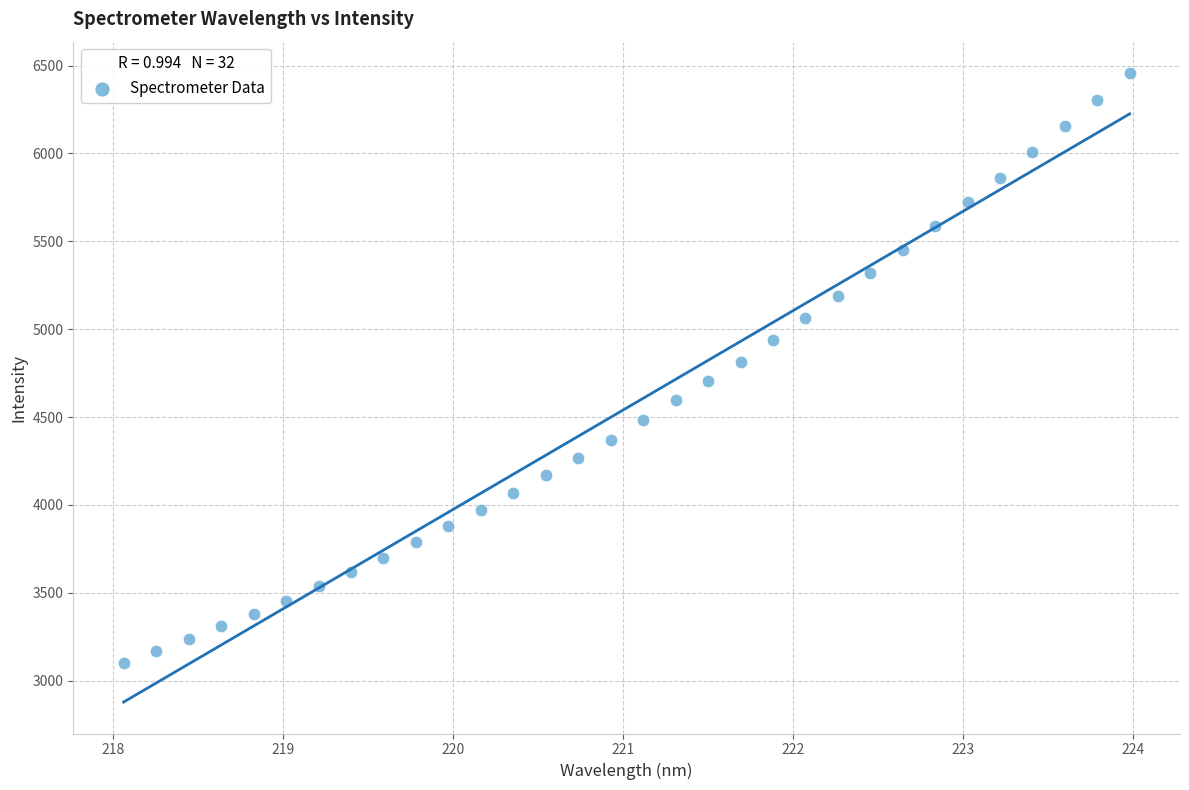

What is the range of Y values (max minus min)?

3354.6